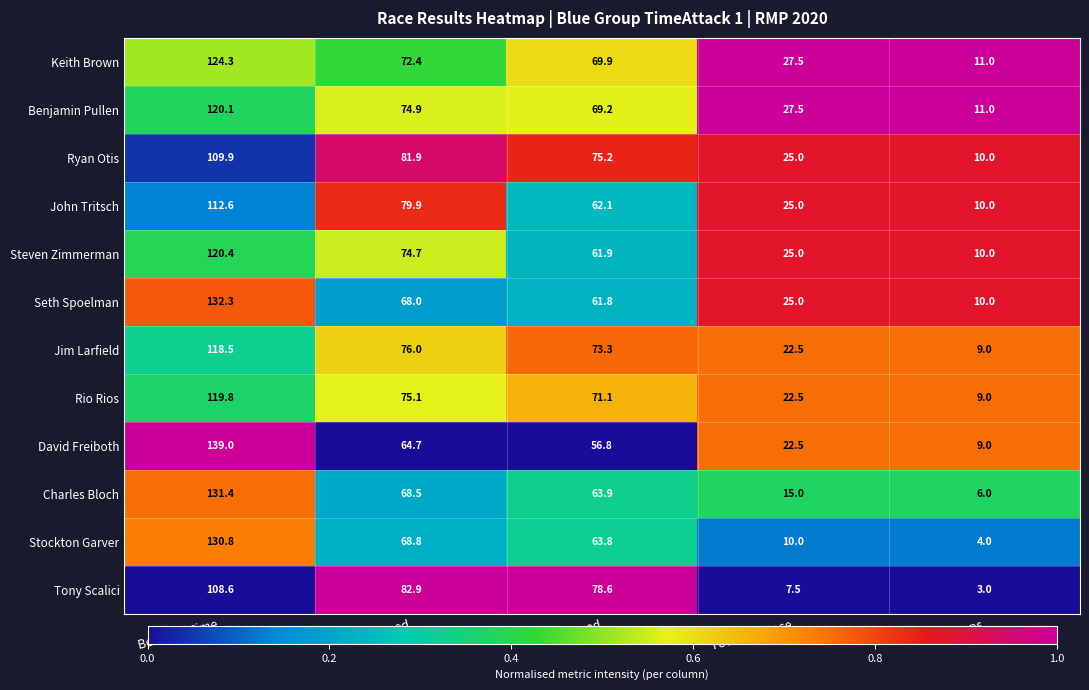

Which series has the largest total across all categories?

Keith Brown